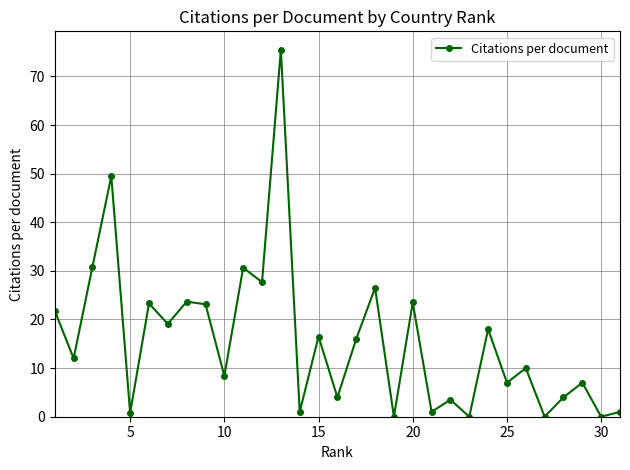

True or false: there are more than 2 points higher than both neighbors.

True